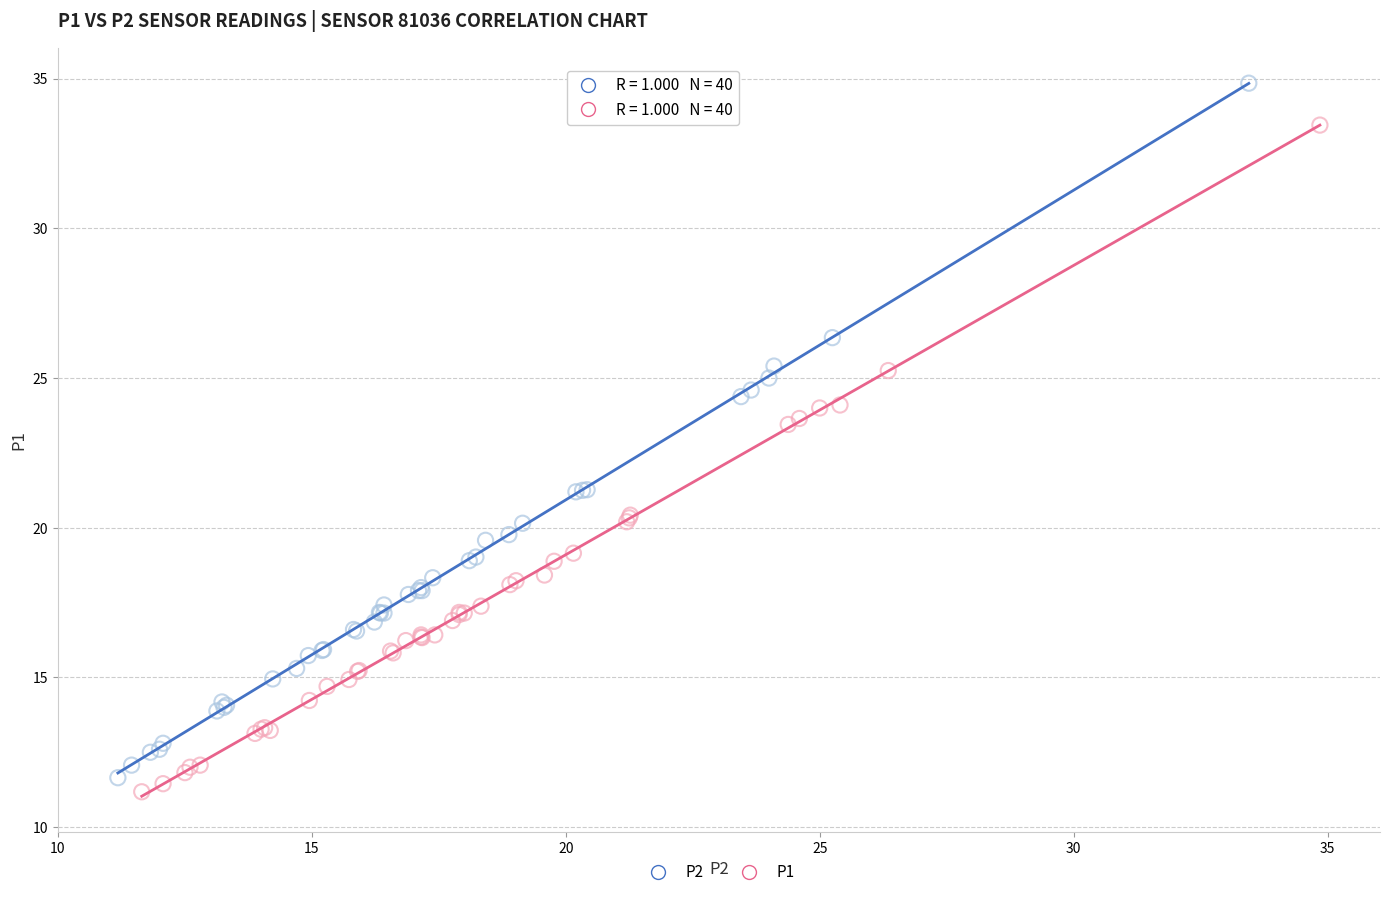

Which series has the widest spread of Y values?

P2